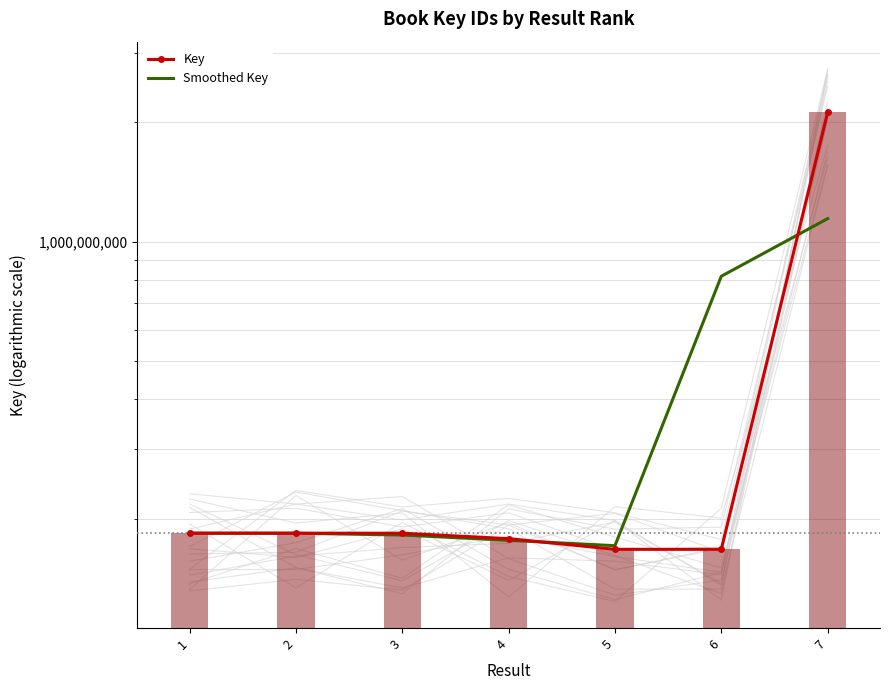

Reading left to right, list all the values displayed in this chart.

Key: 183863226.0	183862967.0	183863189.0	178103457.0	167427339.0	167426721.0	2119514522.0
Smoothed Key: 183863096.5	183863127.3	181943204.3	176464661.7	170985839.0	818122860.7	1143470621.5